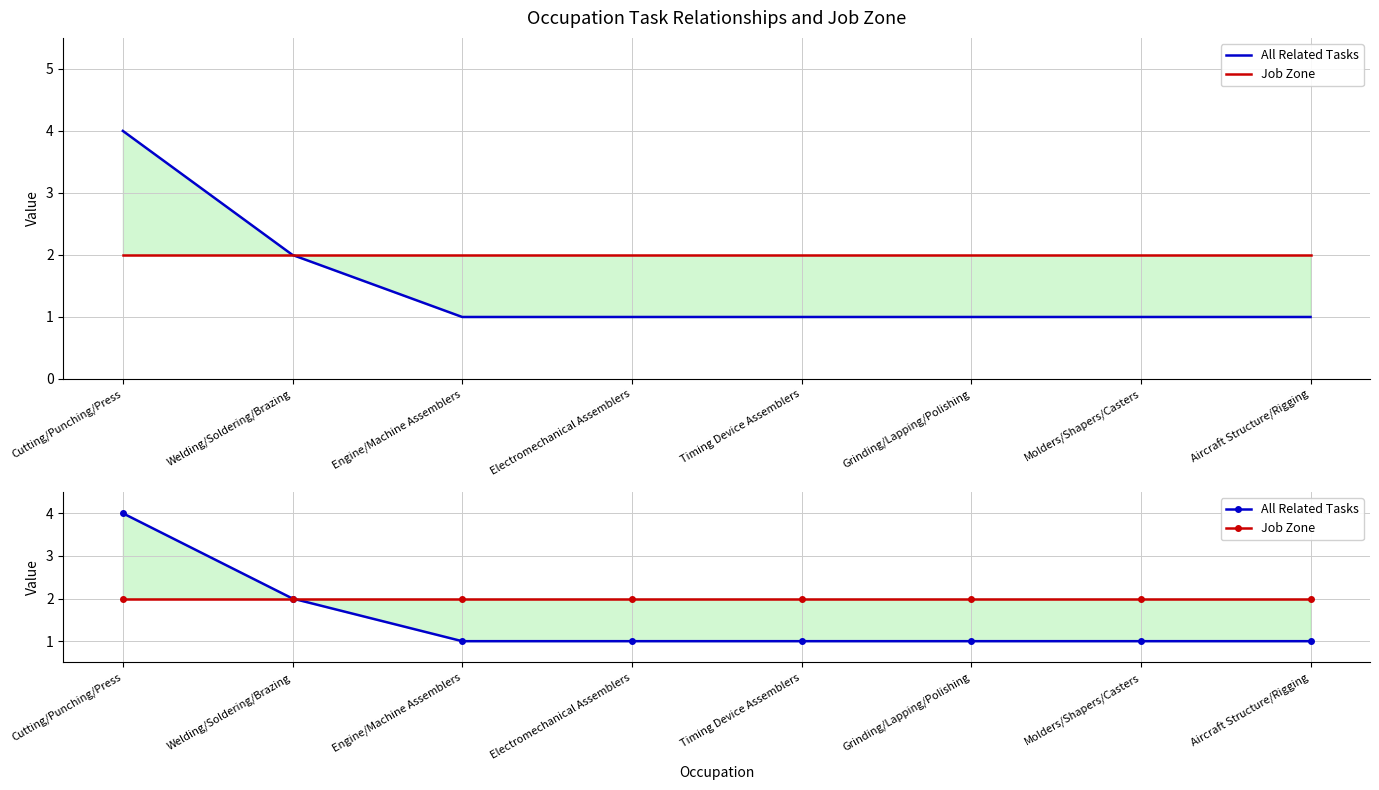

What is the total value across all series at Timing Device Assemblers?

3